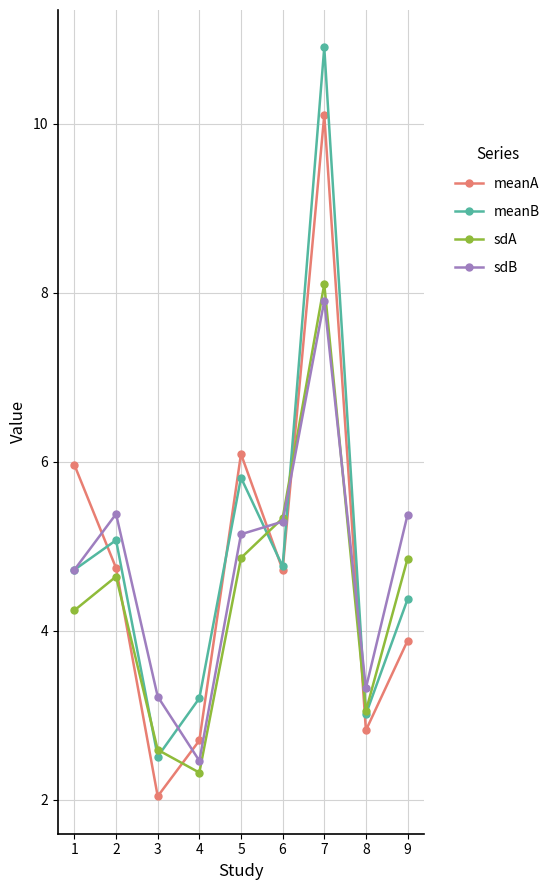

True or false: sdB has a value of 5.1 at 5.

True